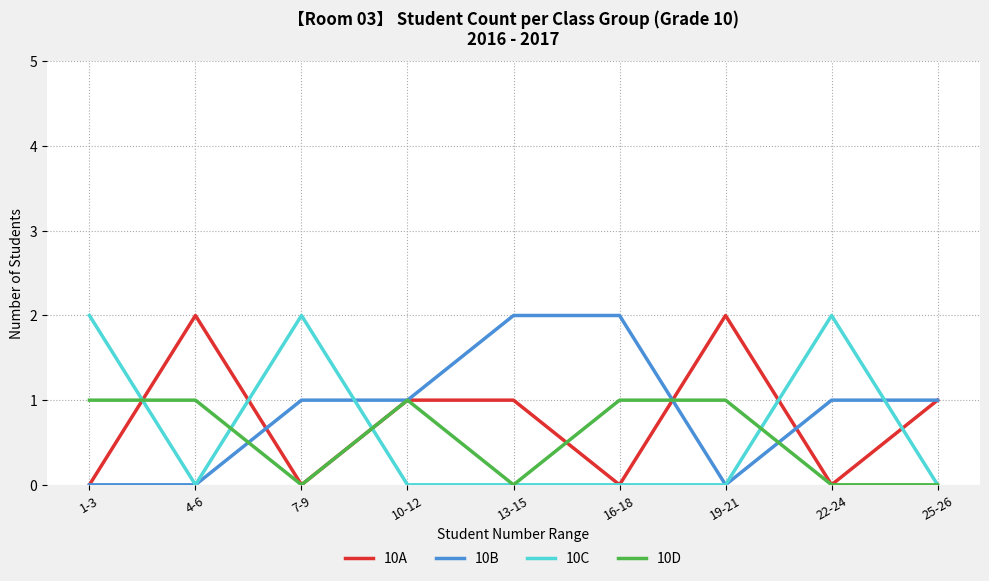

How many series are shown in this chart?

4